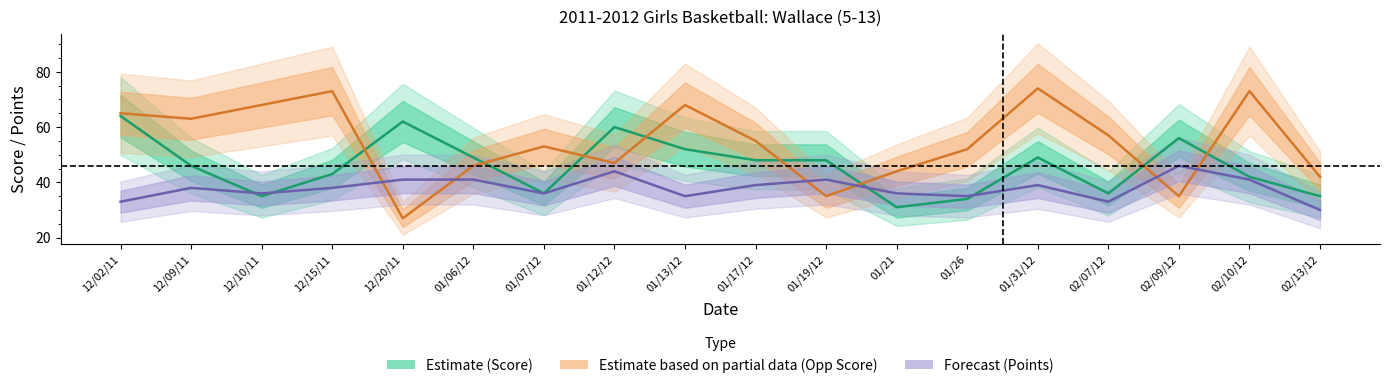

Which has a higher value, 12/10/11 or 12/02/11?

12/02/11